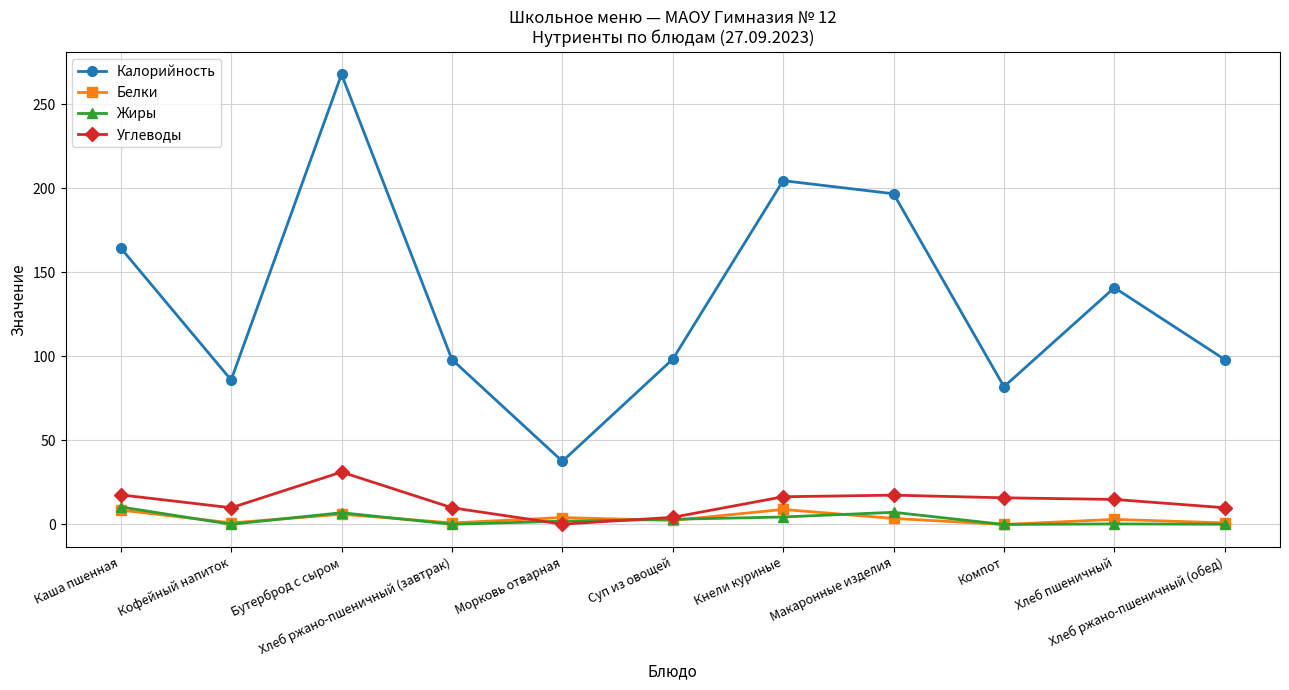

At which category does the chart reach its peak across all series?

Бутерброд с сыром